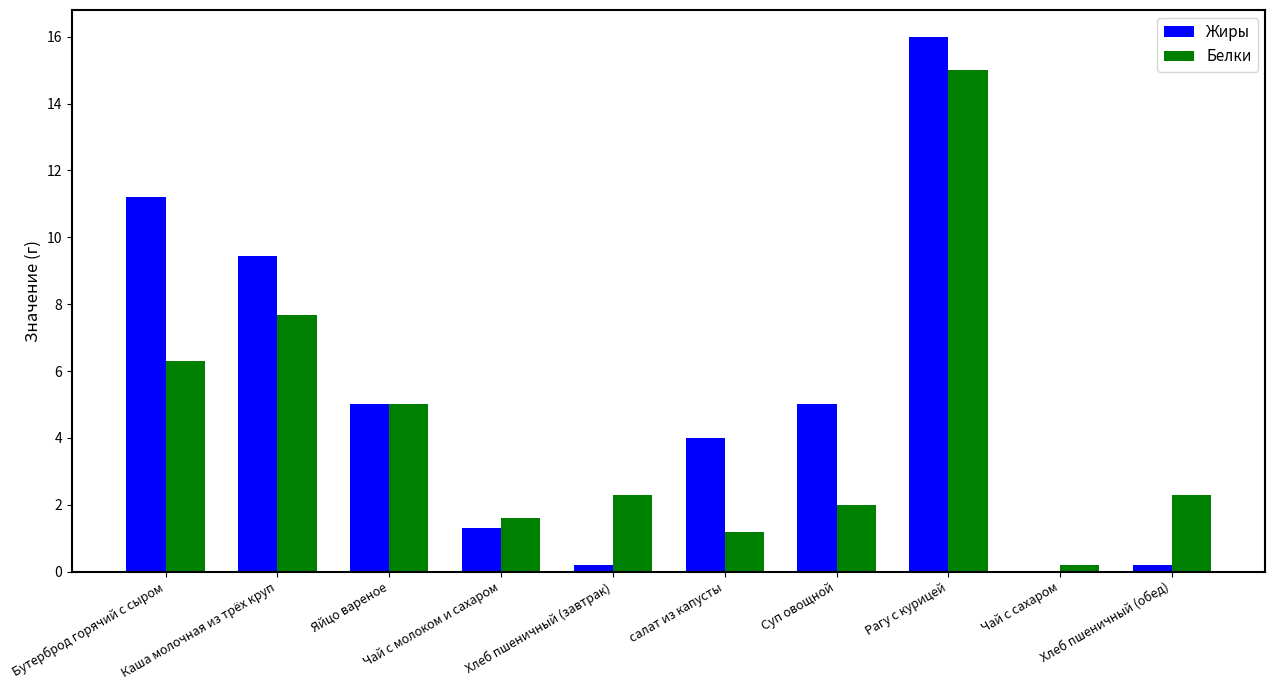

What is the highest value of the Белки series?

15.0